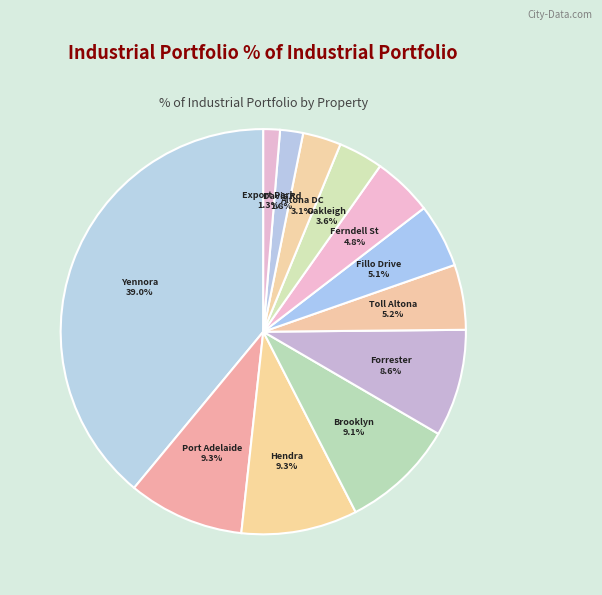

Is there any slice that represents more than half of the pie?

No